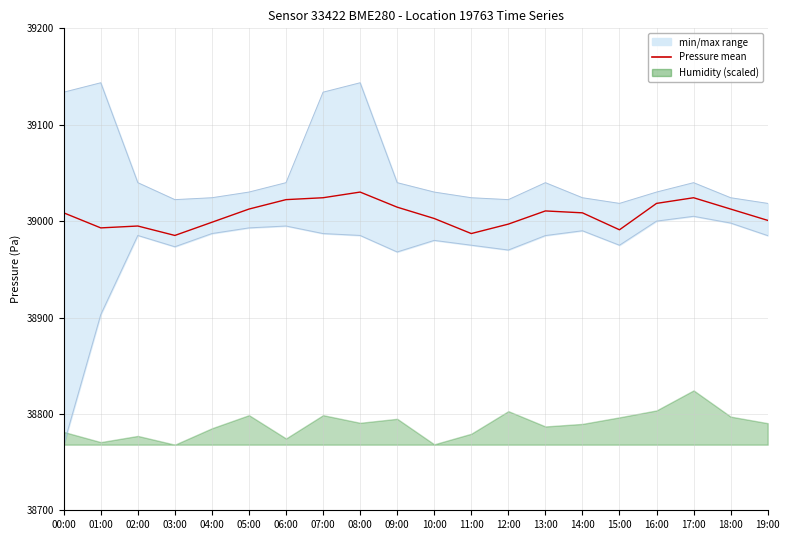

Which category has the lowest value across all series?

03:00